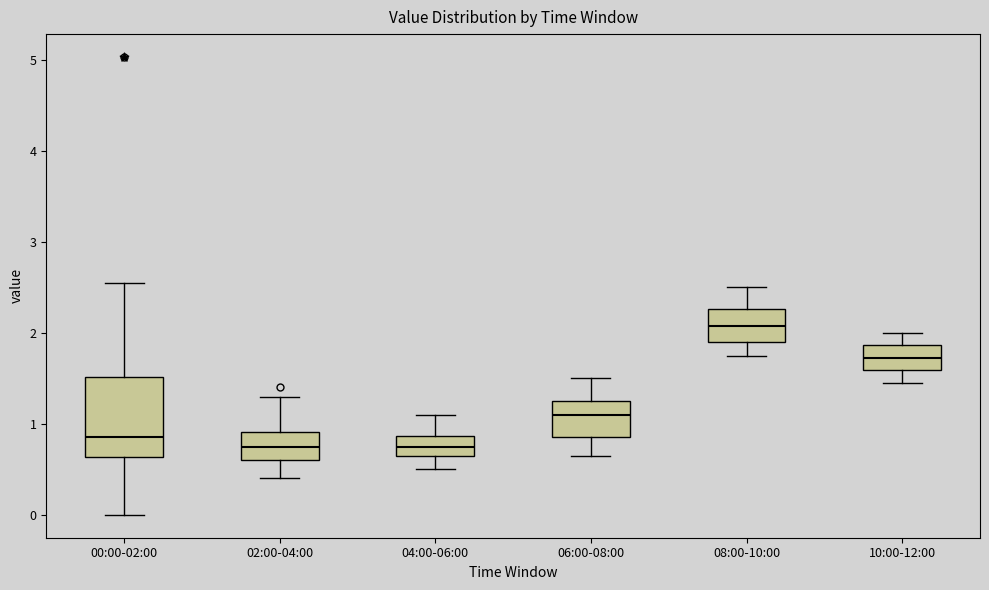

Where does the upper whisker of the box for 06:00-08:00 end on the y-axis? The values are not printed on the chart, so give them approximately, as read against the axis.

1.5